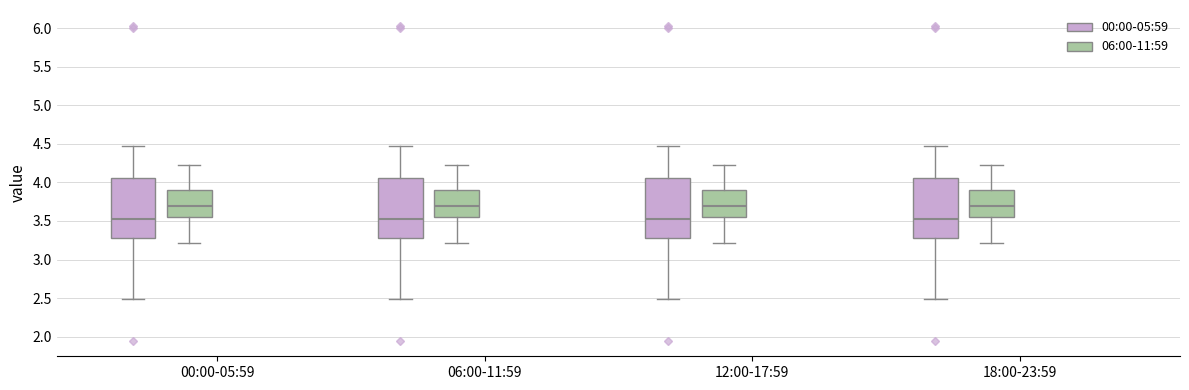

Where does the upper whisker of the box for 18:00-23:59 (06:00-11:59) end on the y-axis? The values are not printed on the chart, so give them approximately, as read against the axis.

4.20